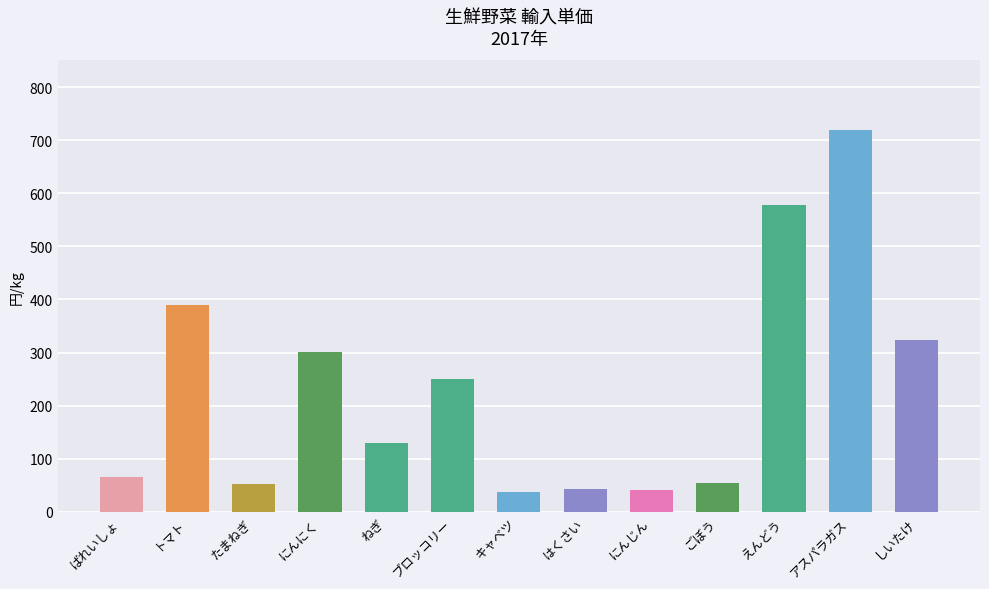

What is the smallest value displayed?

38